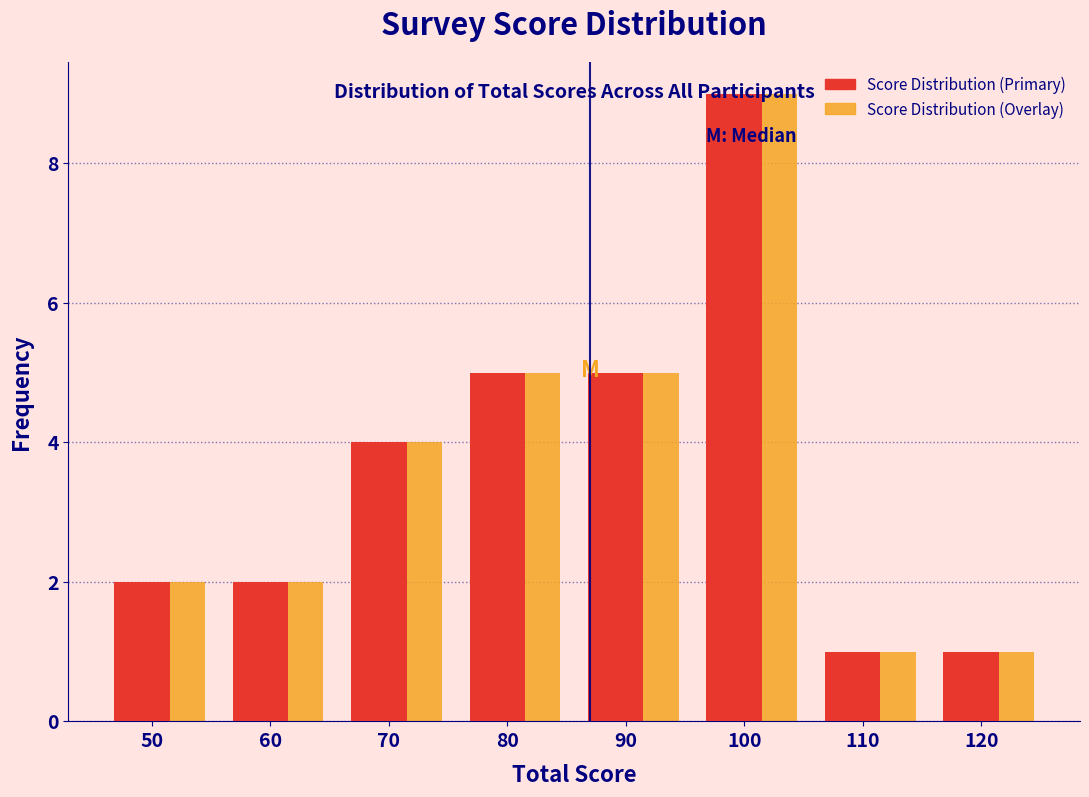

The Score Distribution (Primary) series shows 14 at 100. True or false?

False